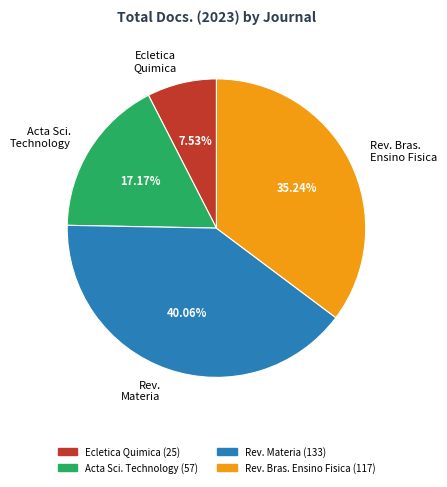

Is the sum of Rev. Materia and Acta Sci. Technology greater than half?

Yes